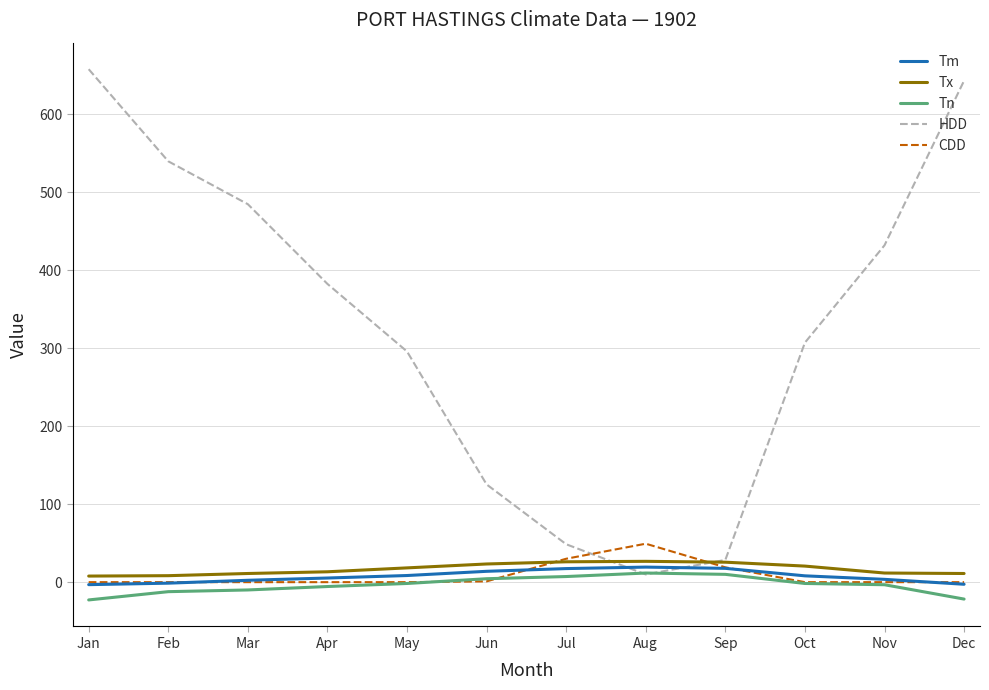

How many values in the HDD series are below 382?

6